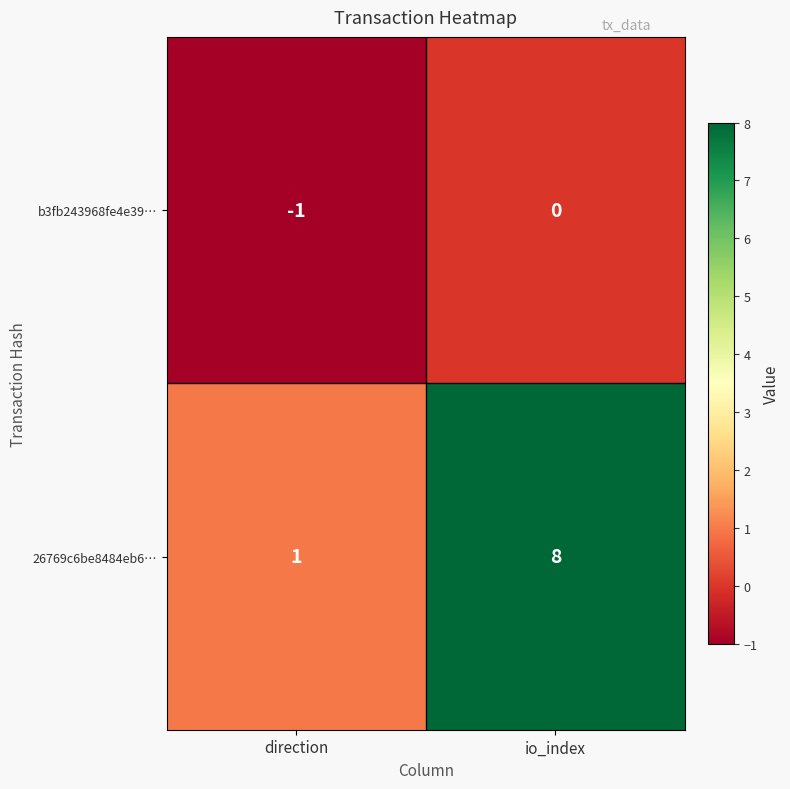

Reading left to right, what are all the values shown in this chart?

b3fb243968fe4e39…: -1	0
26769c6be8484eb6…: 1	8